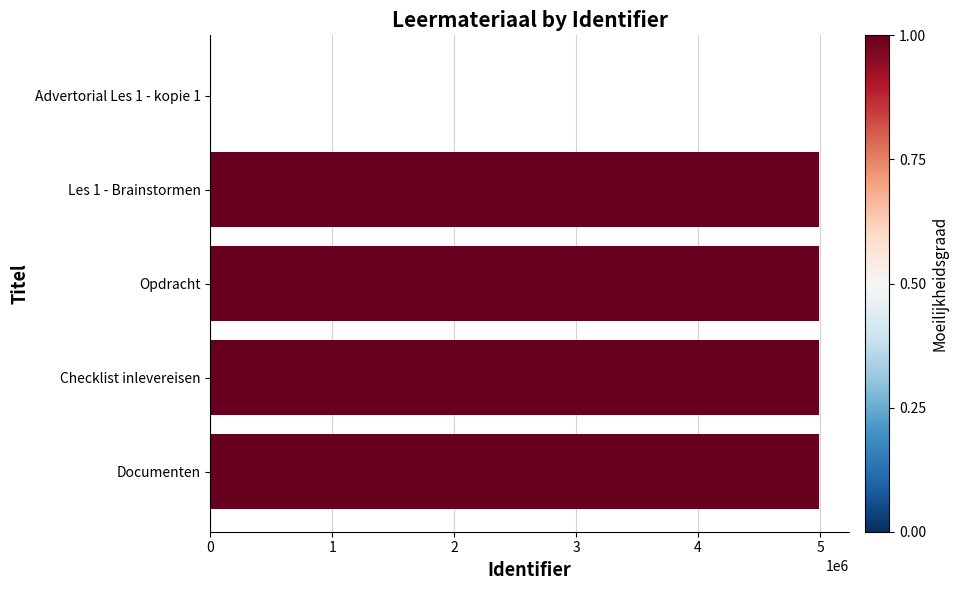

Is it true that the value at Advertorial Les 1 - kopie 1 is 2351802?

False